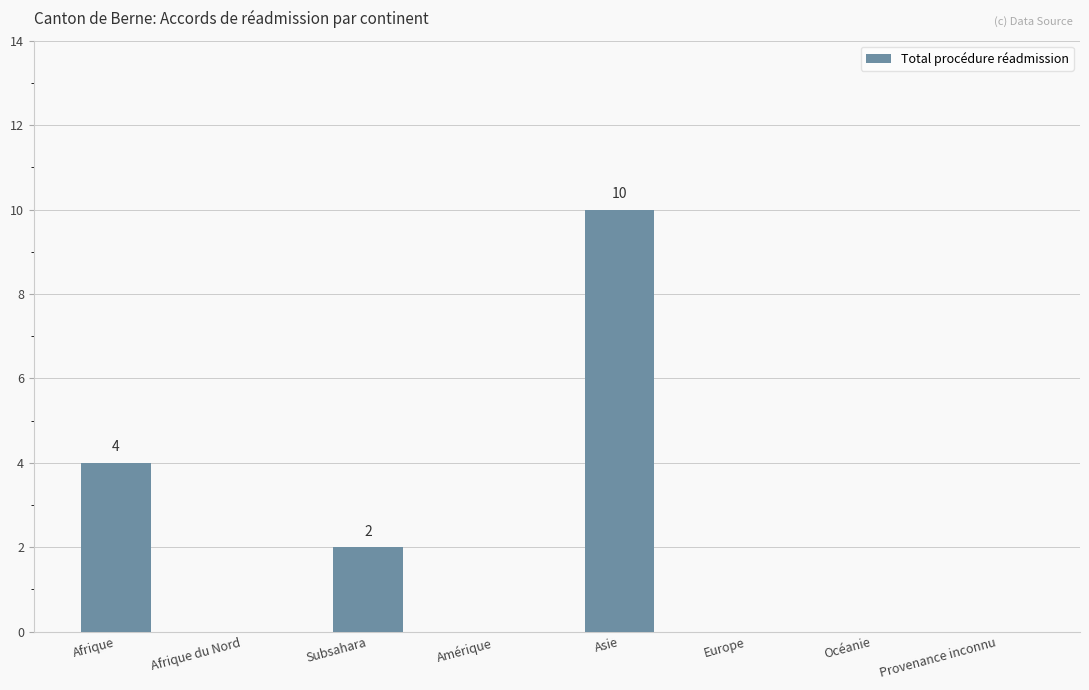

Which category has the highest value across all series?

Asie